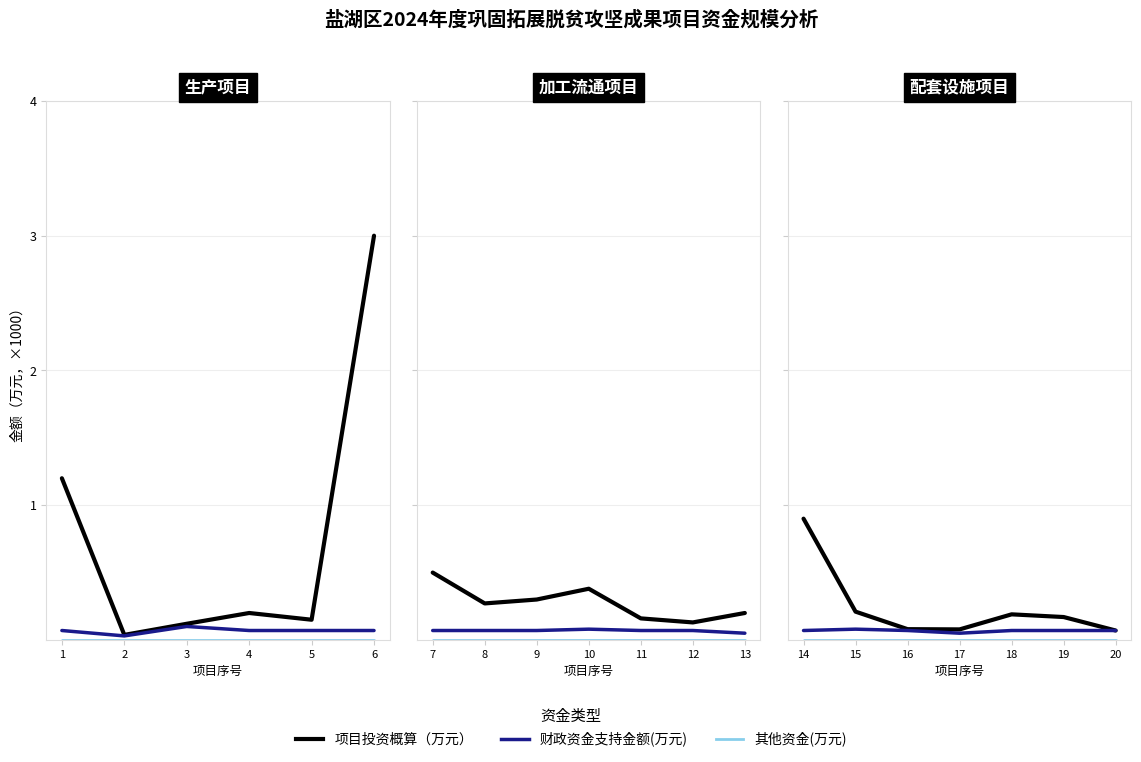

True or false: 财政资金支持金额(万元) has more than 2 points higher than both neighbors.

False